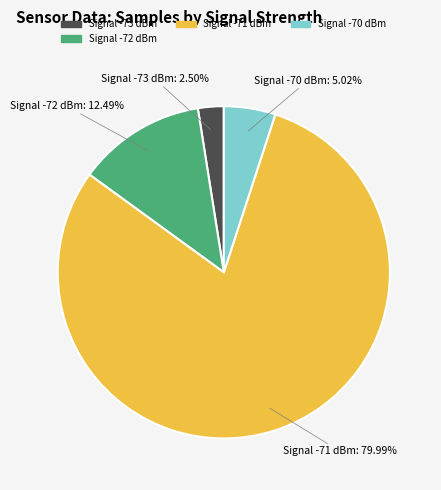

Which has a higher value, Signal -70 dBm or Signal -72 dBm?

Signal -72 dBm